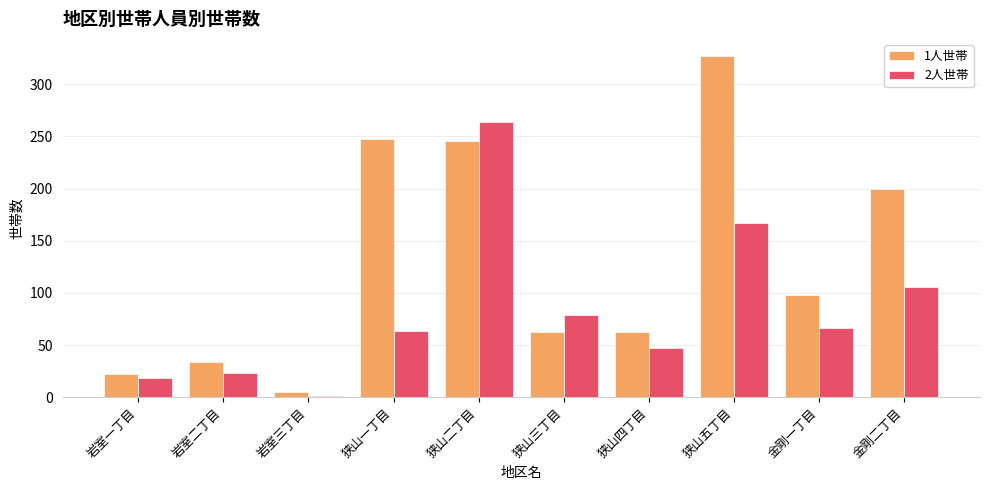

What is the total value across all series at 狭山一丁目?

311